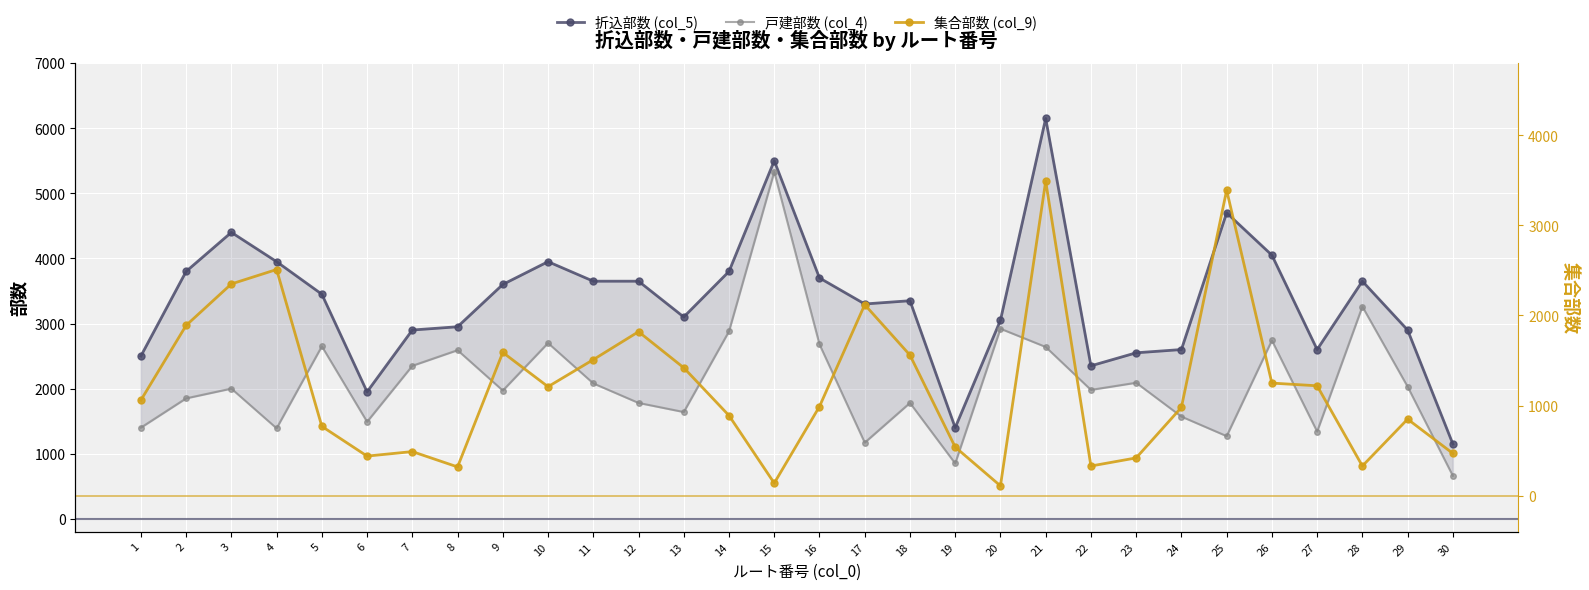

Between 30 and 9, which is larger?

9